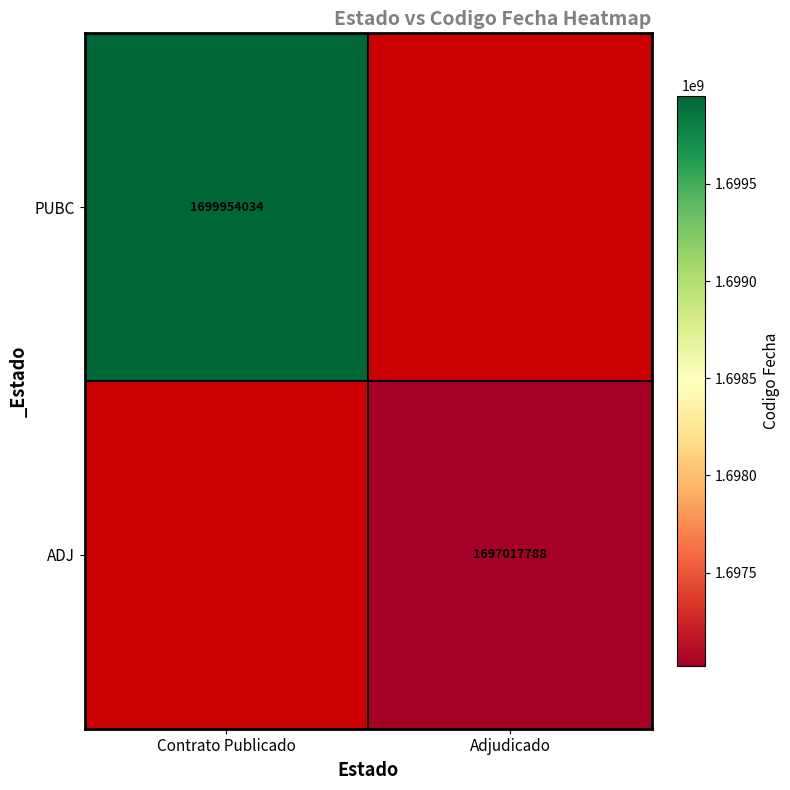

The value of PUBC at Contrato Publicado is 1699954034. True or false?

True